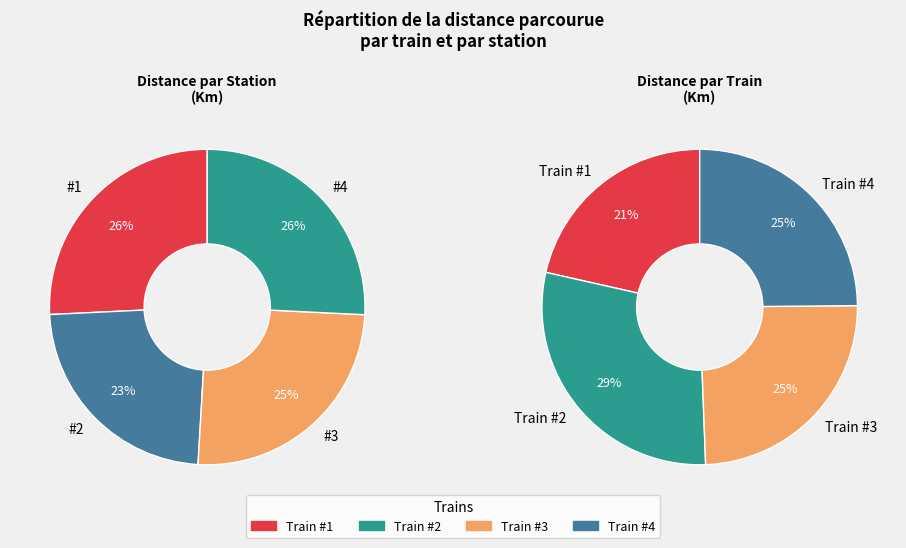

To the nearest percent, what is the average slice percentage?

25%